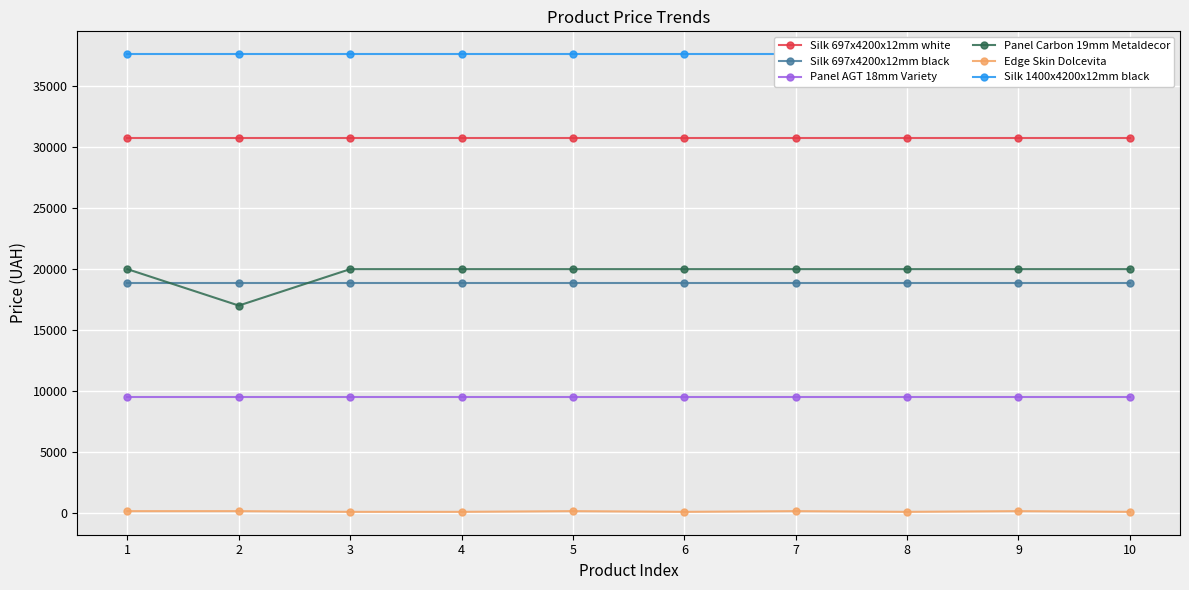

The Silk 697x4200x12mm black series shows 18796.8 at 6. True or false?

True